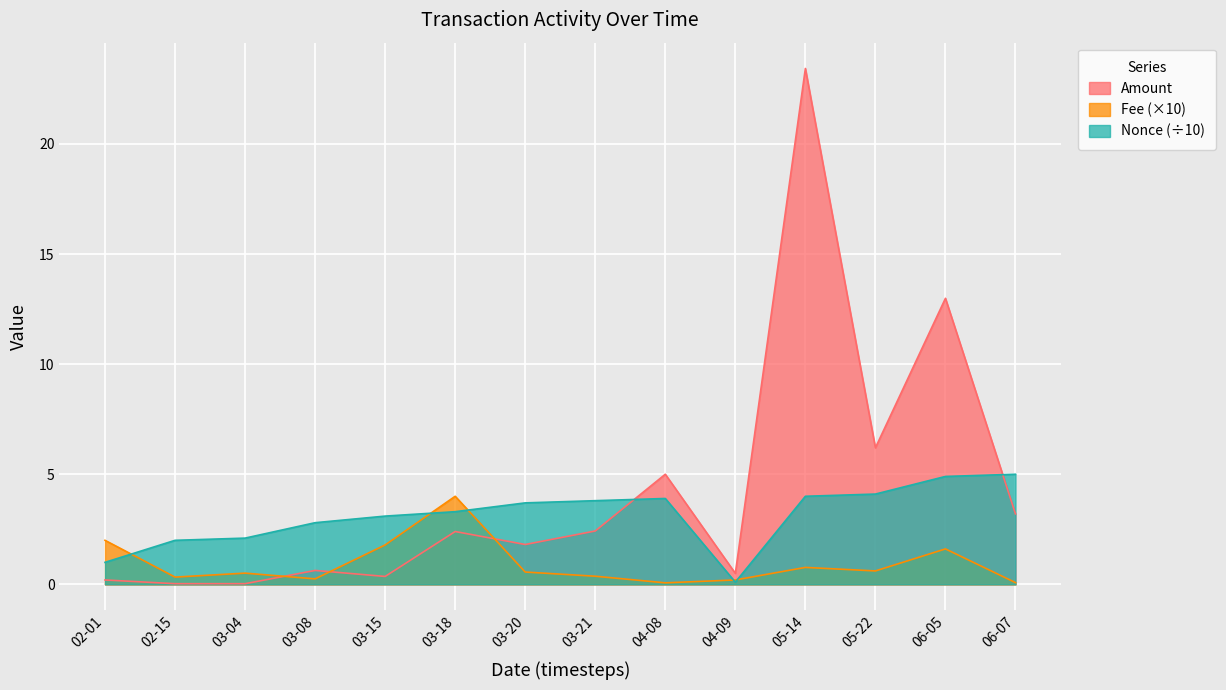

Is the value of Nonce (÷10) at 02-01 greater than the value of Fee (×10) at 03-21?

Yes